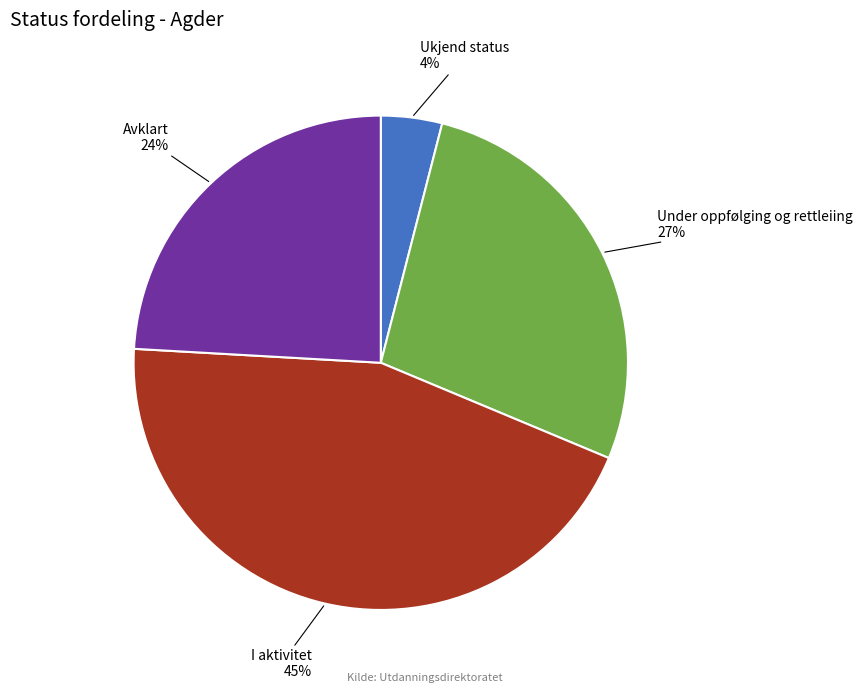

To the nearest percent, what is the combined percentage of Avklart and Ukjend status?

28%